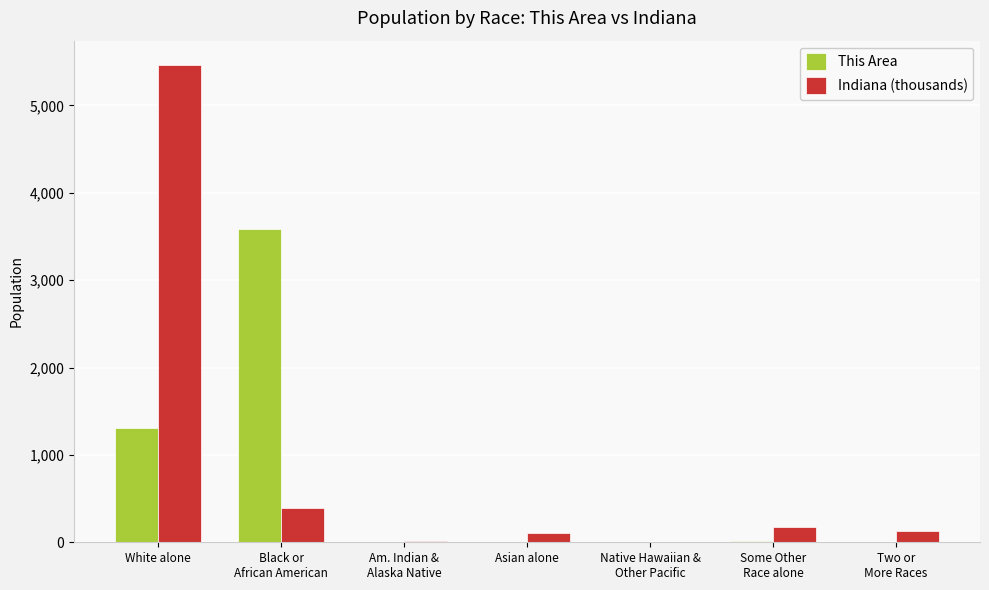

What is the sum of all Indiana (thousands) values?

6289.9